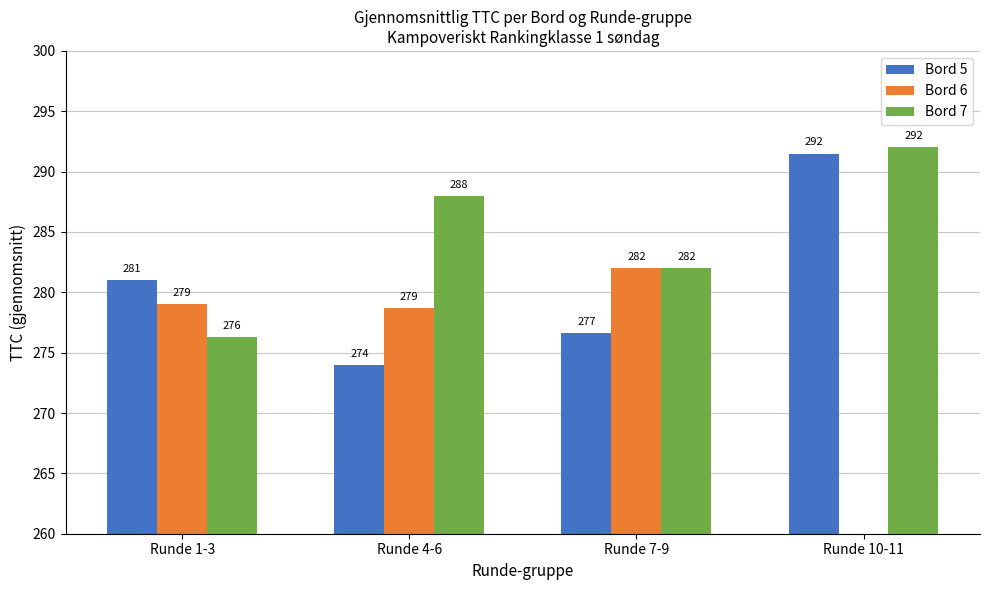

Rank the series at Runde 1-3 from lowest to highest value.

Bord 7, Bord 6, Bord 5